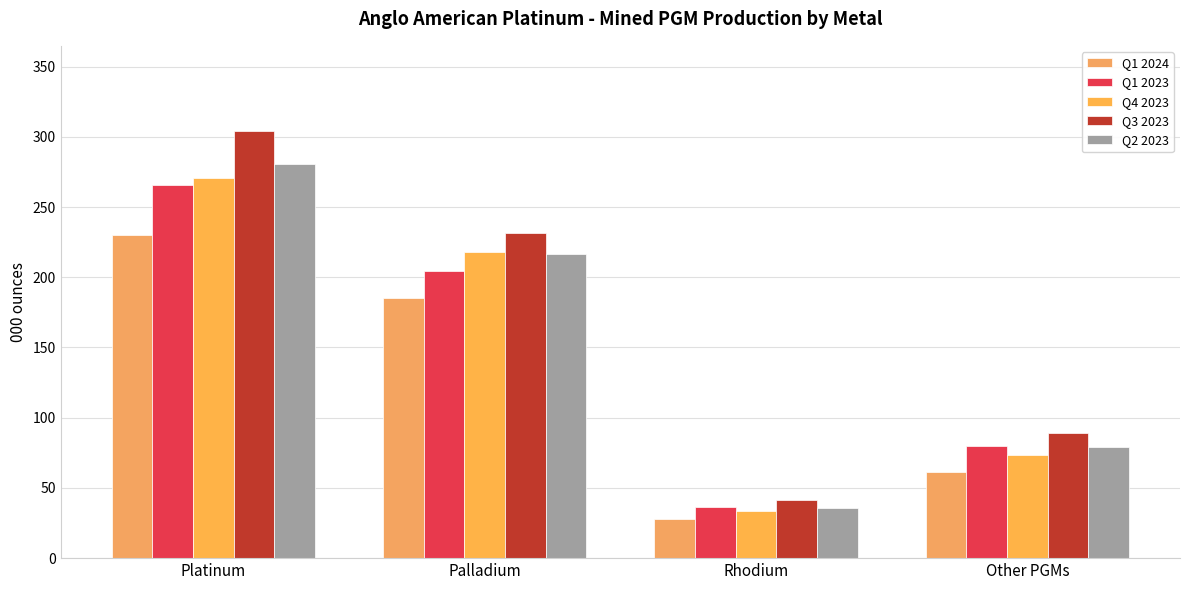

The value of Q2 2023 at Rhodium is 51.5. True or false?

False